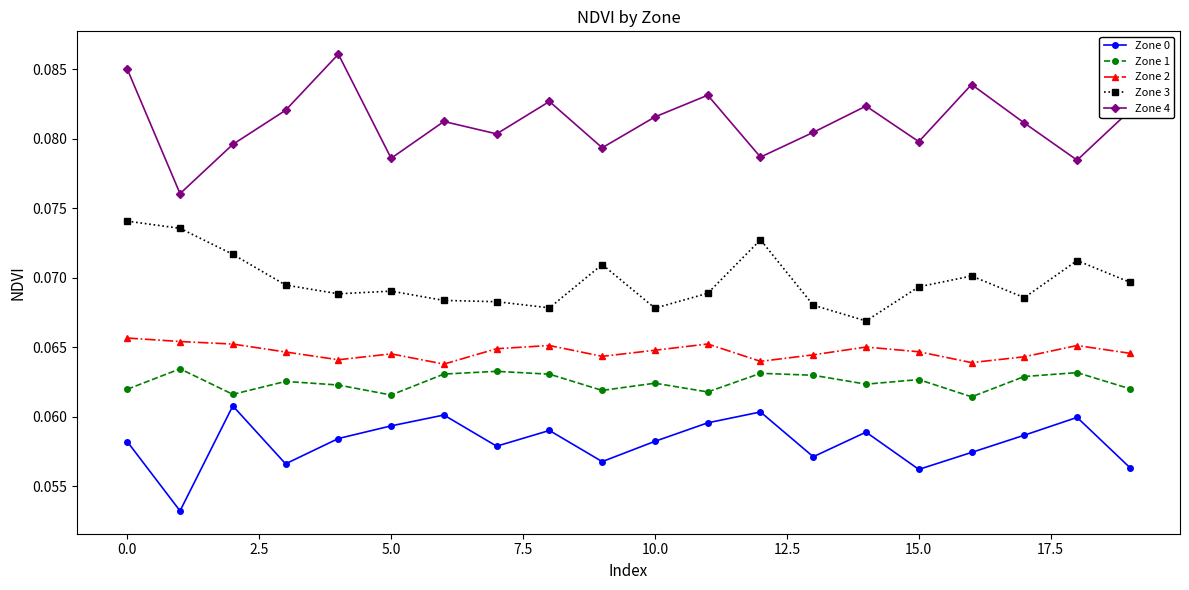

At how many categories does at least one series exceed 0?

20